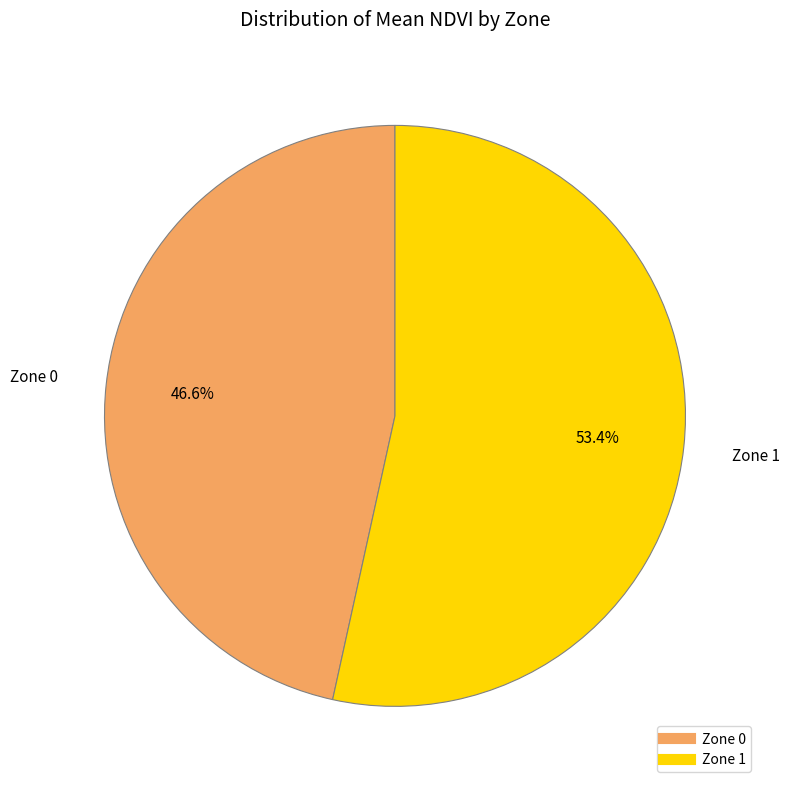

Is there a majority slice in this chart?

Yes